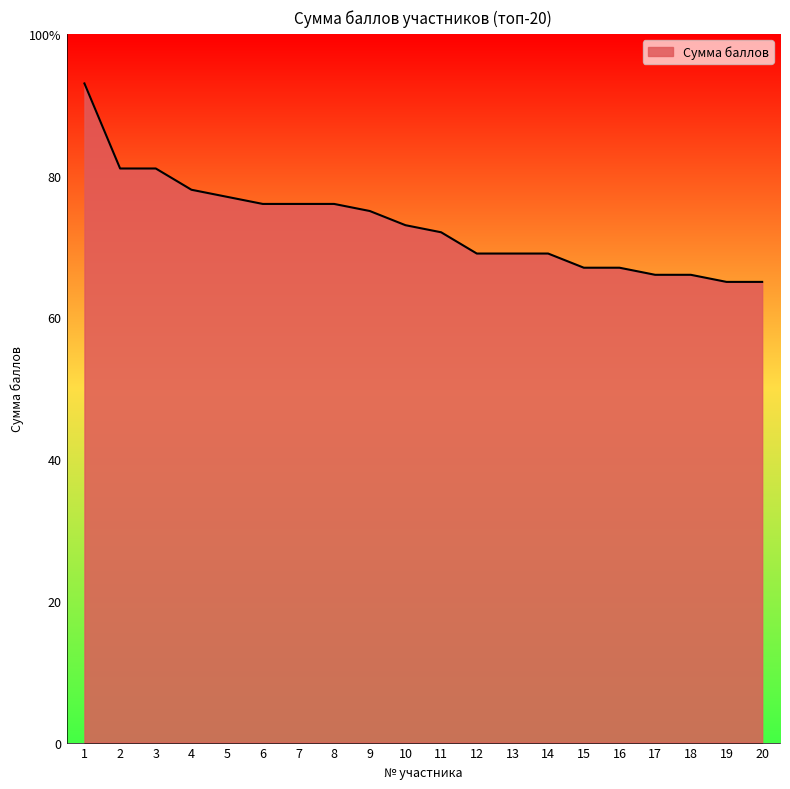

Does the chart display data point markers on the line(s)?

No